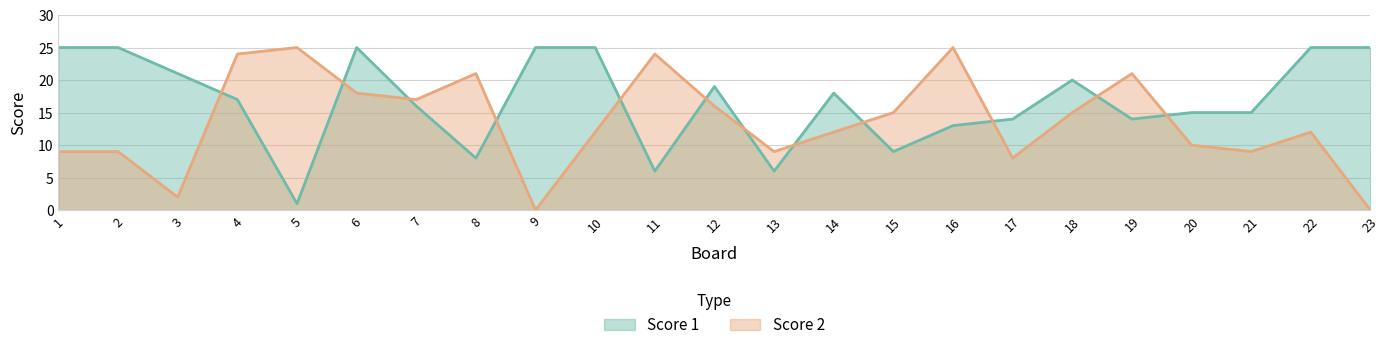

Does the chart have visible grid lines?

Yes